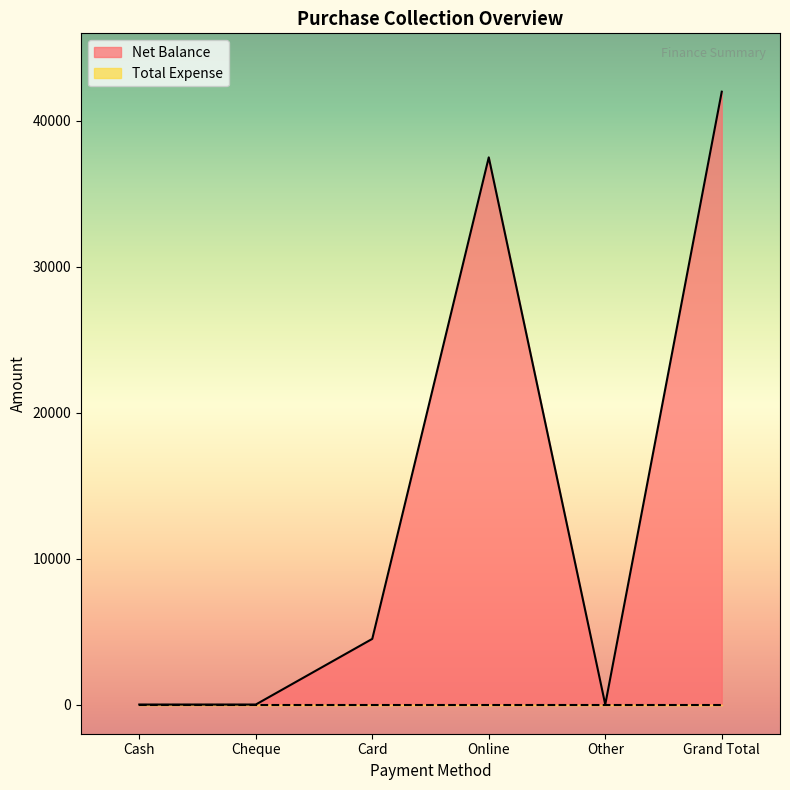

How many points are higher than both their immediate neighbors (excluding endpoints)?

1